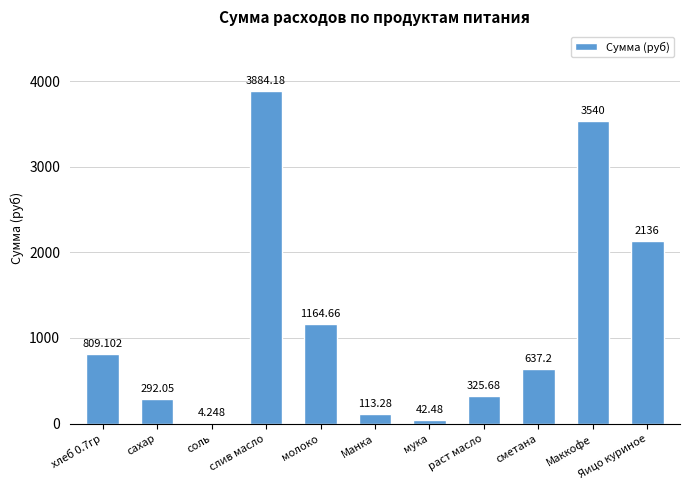

Which has a higher value, молоко or сахар?

молоко